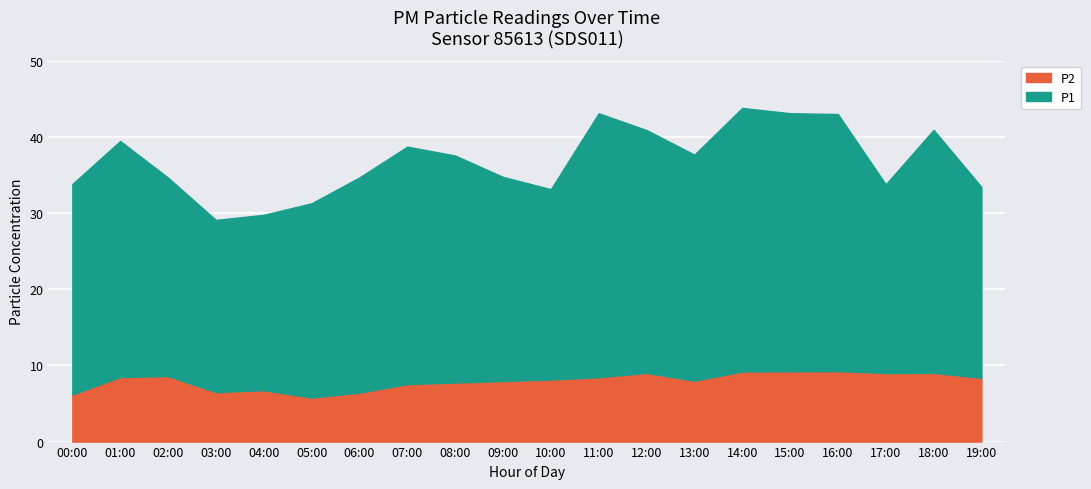

What is the sum of the P2 values at 15:00 and 01:00?

17.7